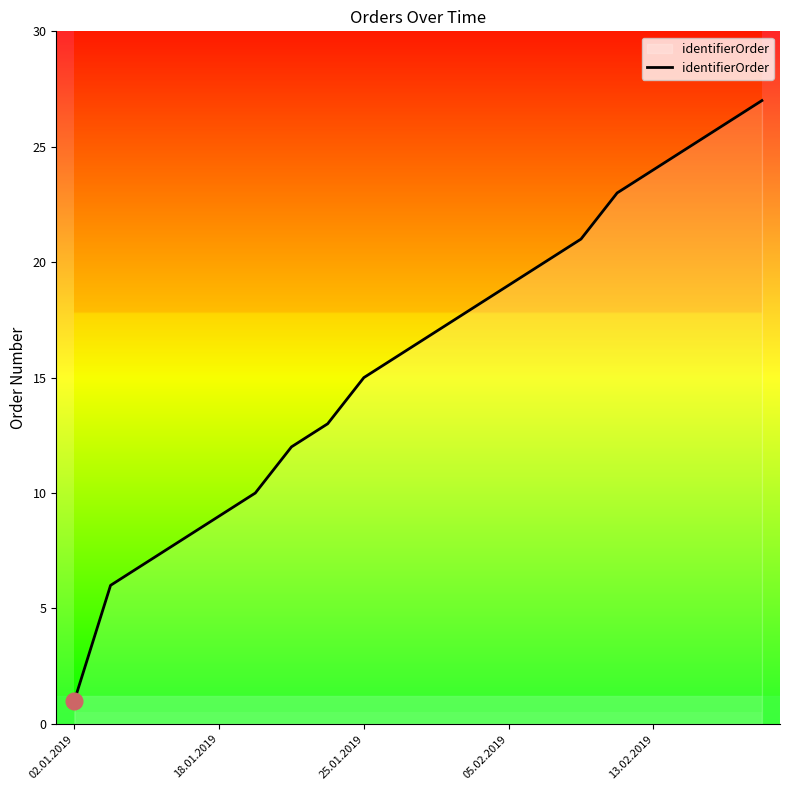

What is the difference between the second highest and minimum values?

25